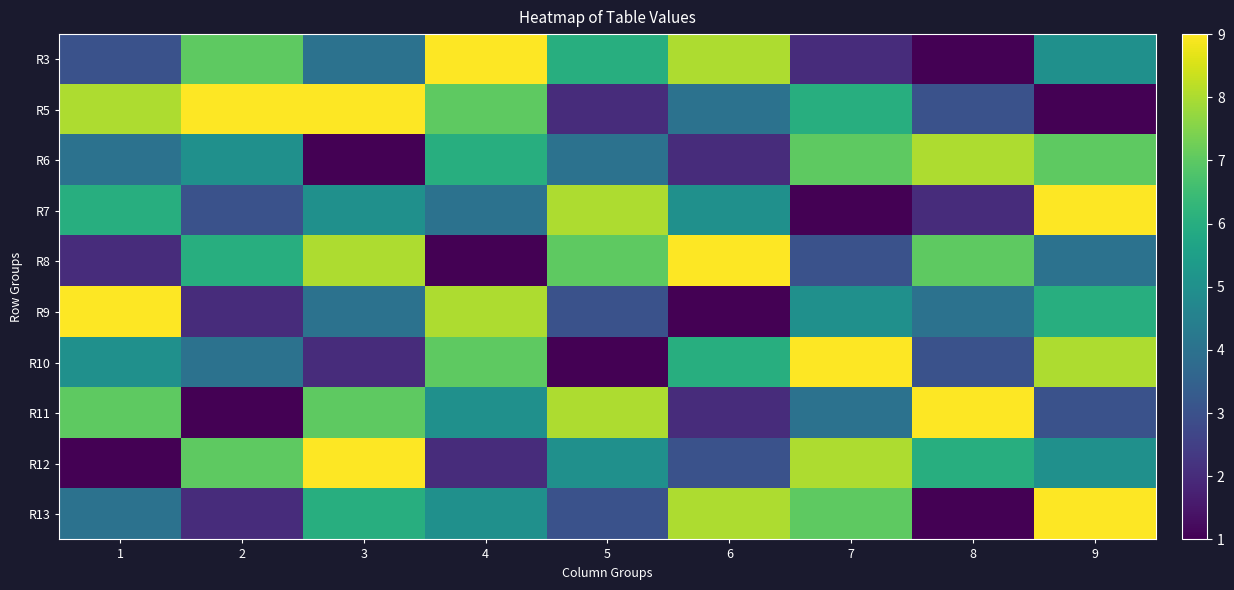

Which has a higher value, 4 or 1?

4